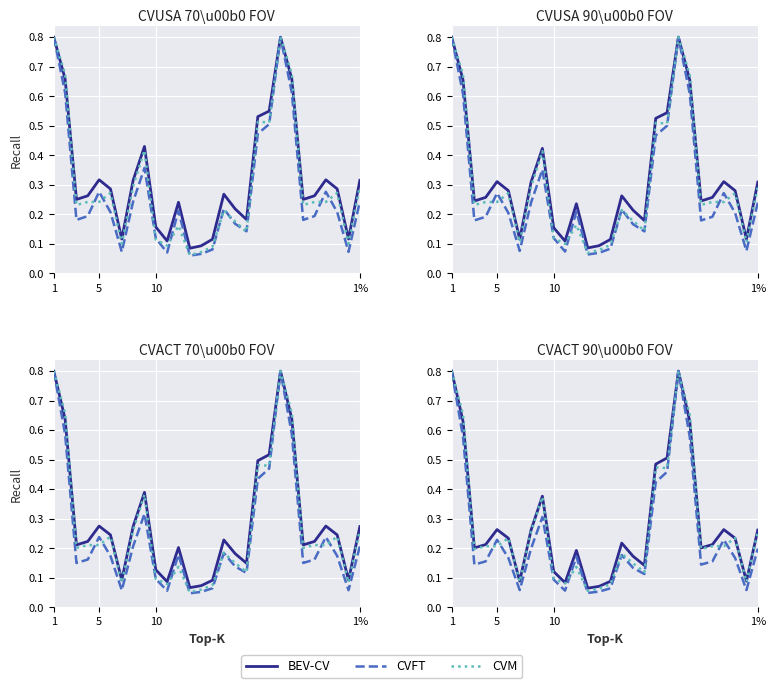

How many categories are shown in the chart?

28